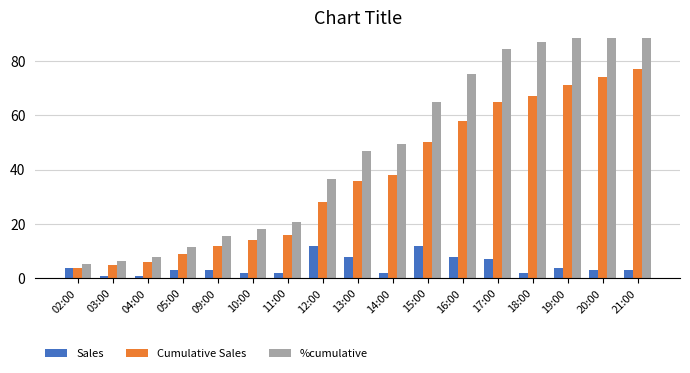

At which category is the sum across all series the highest?

21:00